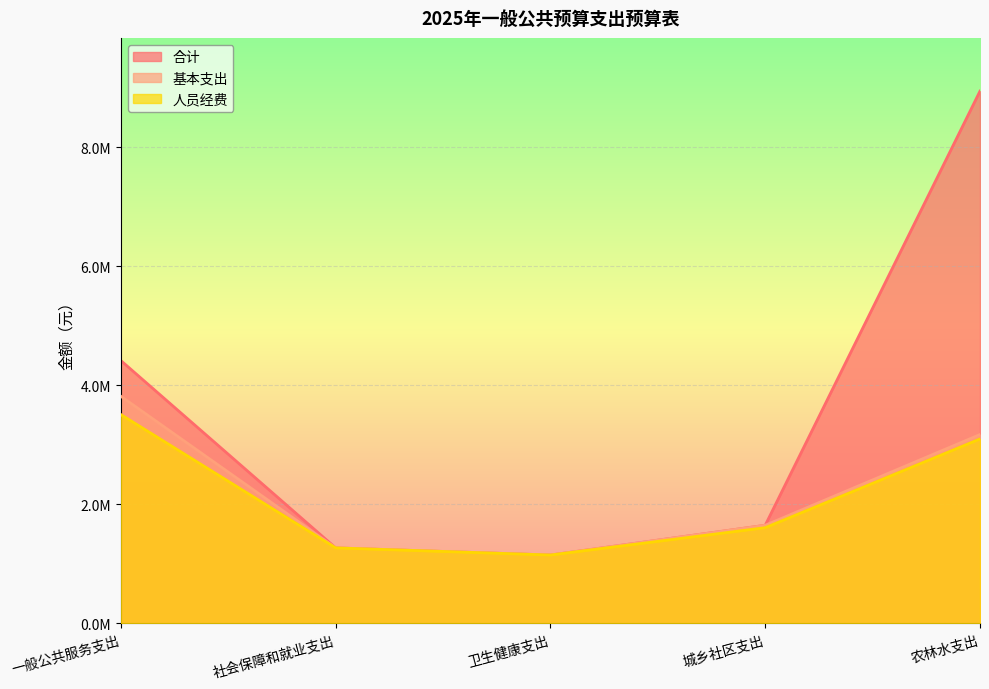

Which category has the lowest value in the 人员经费 series?

卫生健康支出